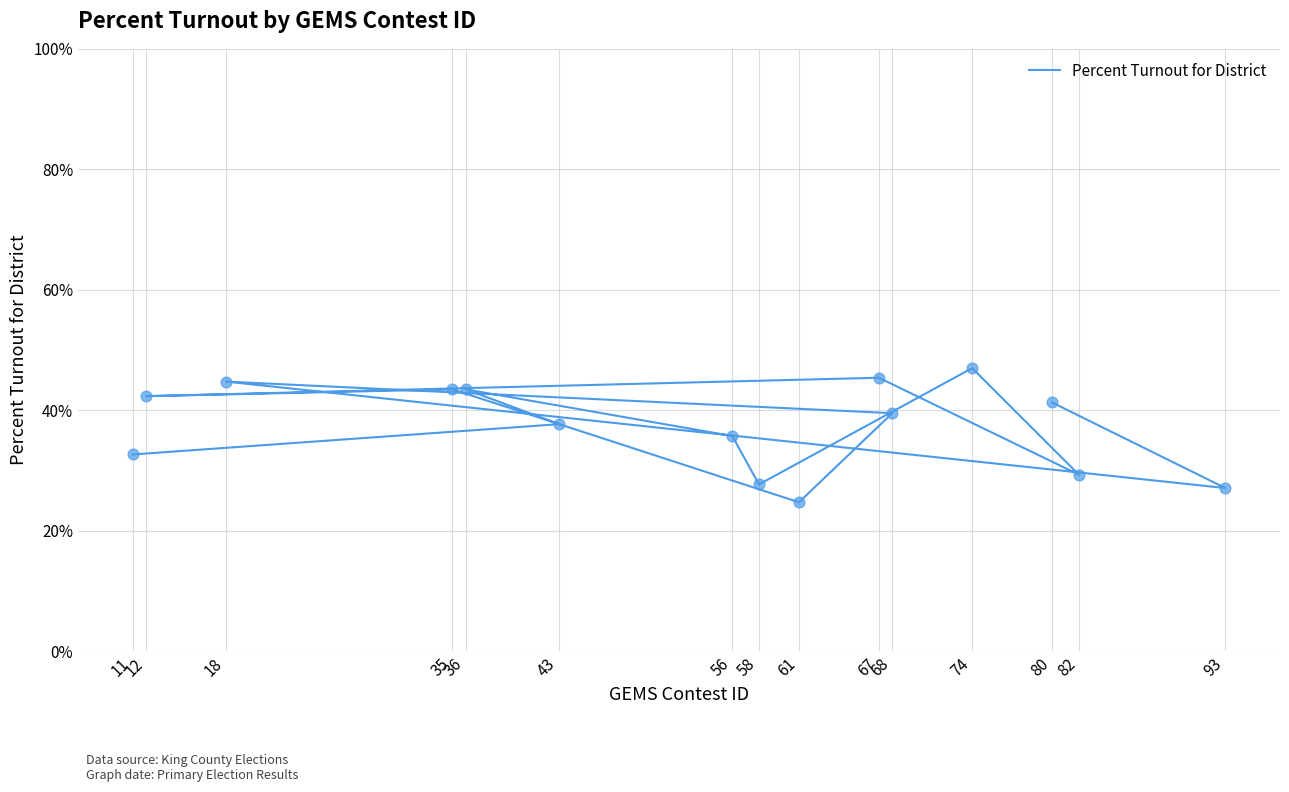

What is the change in value from 80 to 18?

+3.5